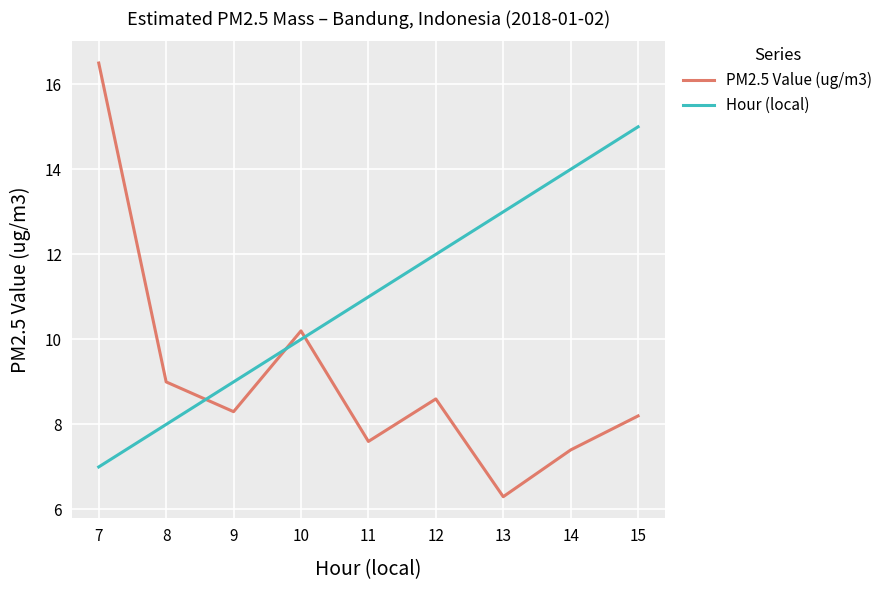

Rank the series by their maximum value, from highest to lowest.

PM2.5 Value (ug/m3), Hour (local)